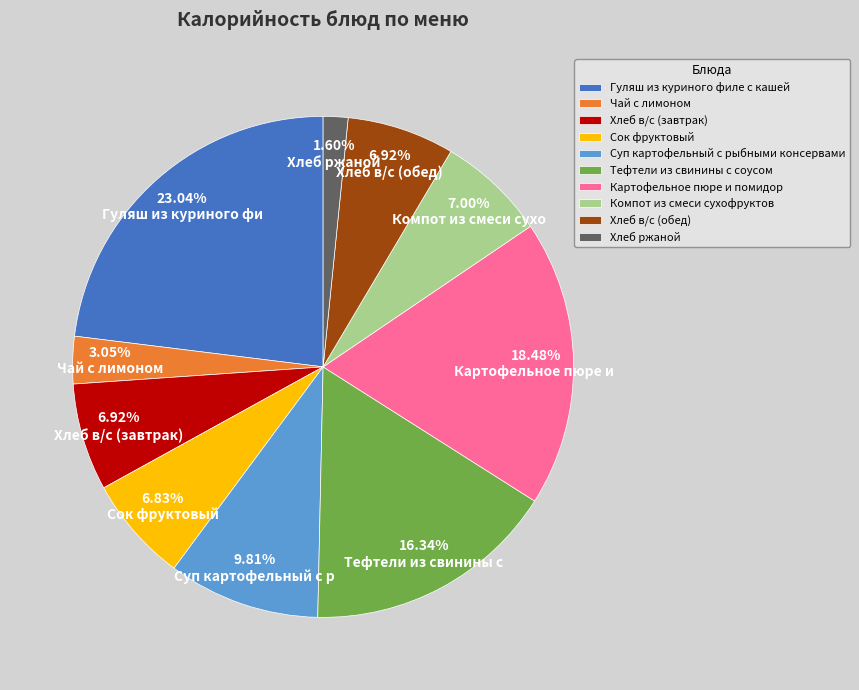

To the nearest percent, what percentage of the pie is Хлеб в/с (завтрак)?

7%